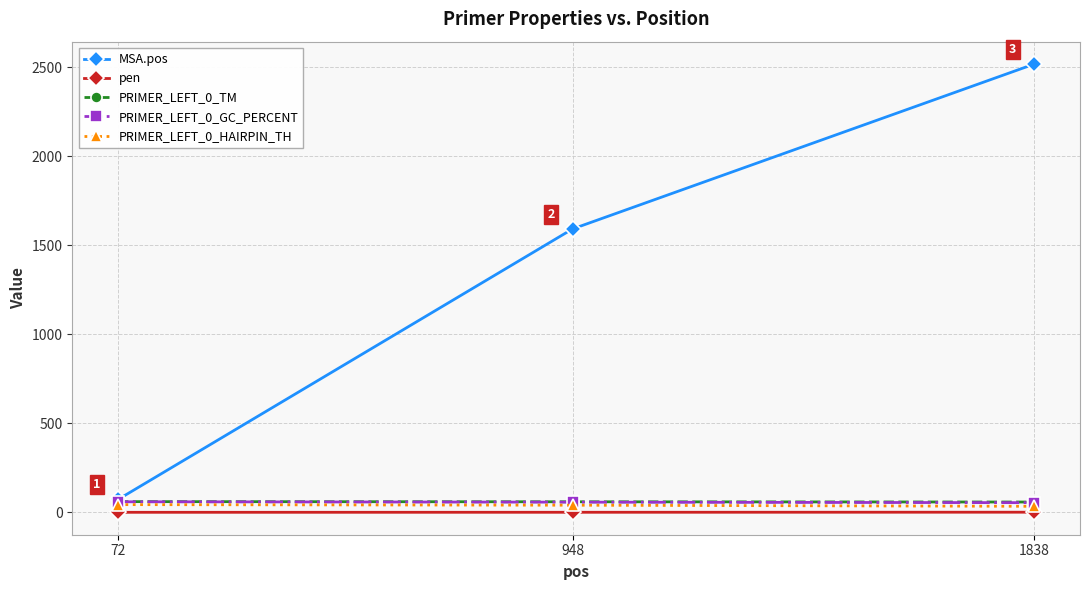

What is the value of the PRIMER_LEFT_0_GC_PERCENT point at the 1st from the left?

60.0